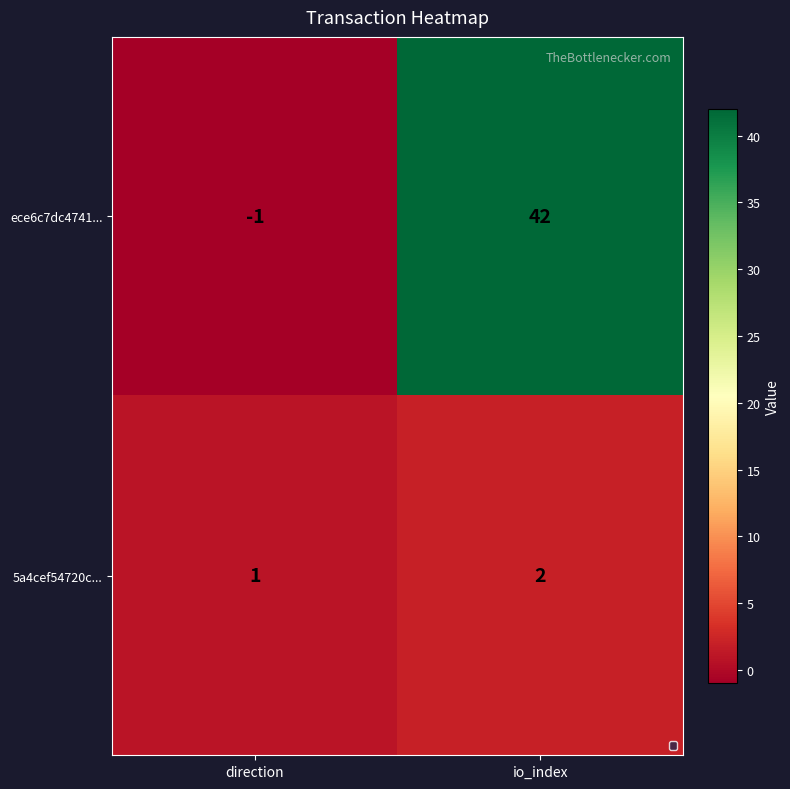

At which category is the sum across all series the highest?

io_index